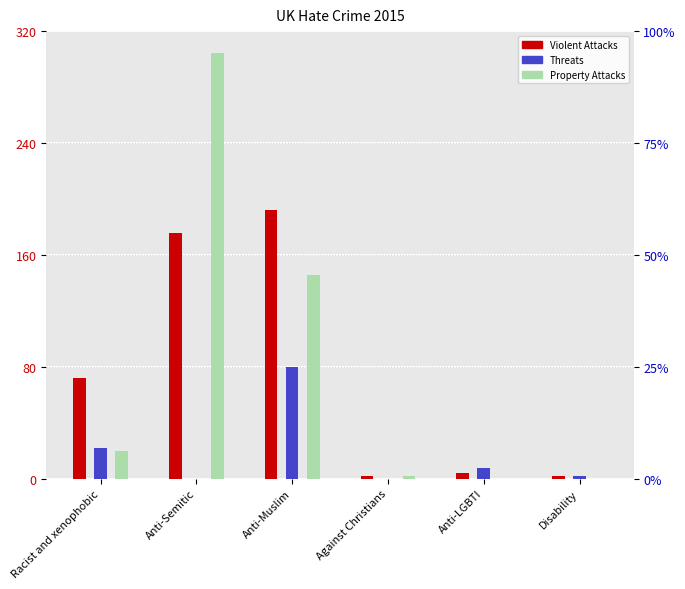

At which category is the sum across all series the highest?

Anti-Semitic